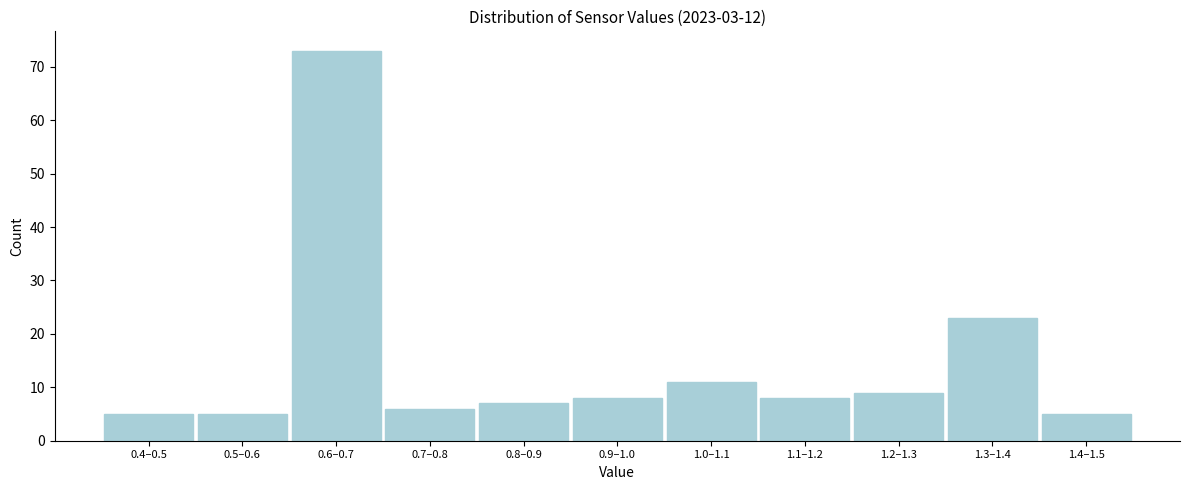

Reading left to right, extract all data points from this chart.

0.4–0.5=5	0.5–0.6=5	0.6–0.7=73	0.7–0.8=6	0.8–0.9=7	0.9–1.0=8	1.0–1.1=11	1.1–1.2=8	1.2–1.3=9	1.3–1.4=23	1.4–1.5=5